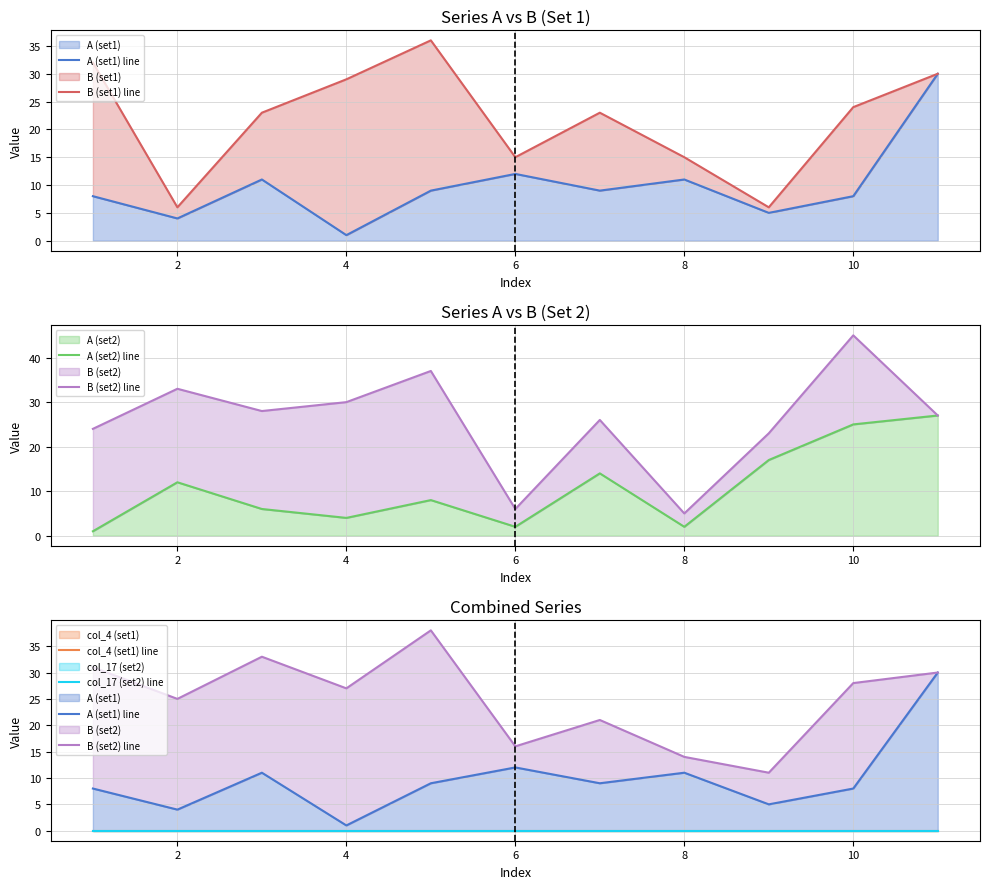

Is it true that A (set2) equals 2 at 6?

True